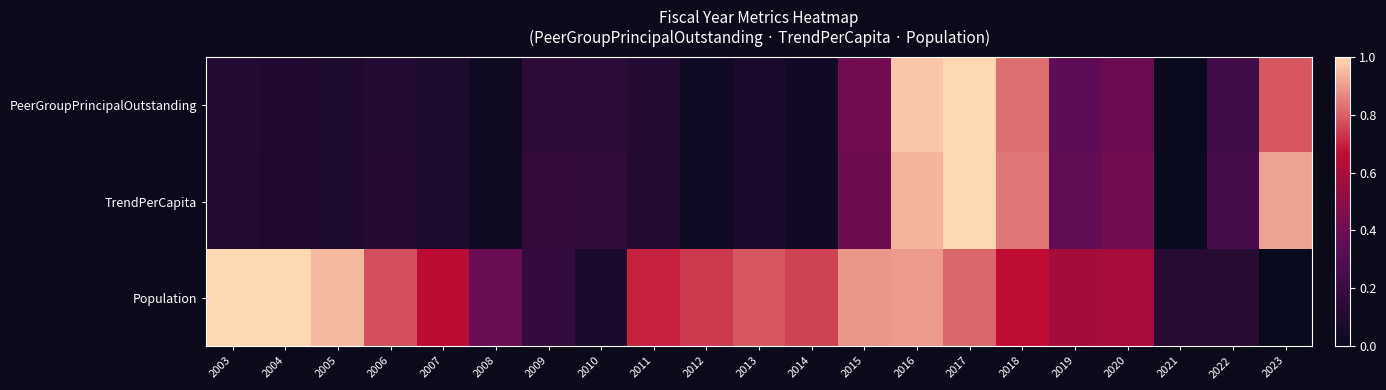

At which category is the sum across all series the highest?

2017